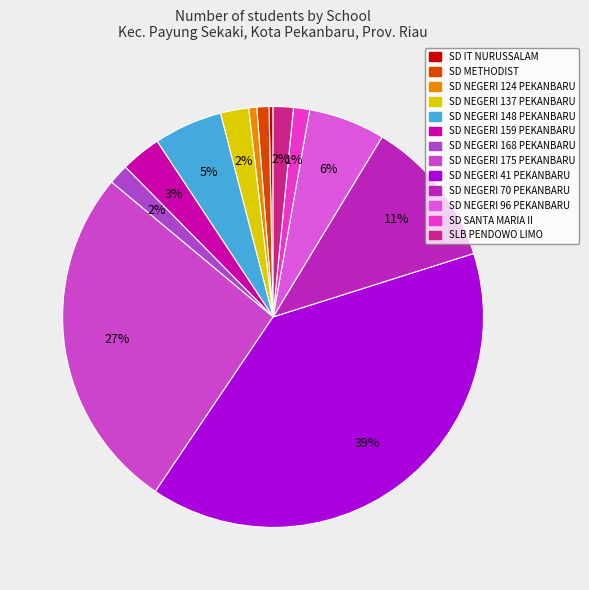

Count the number of slices in the pie.

13